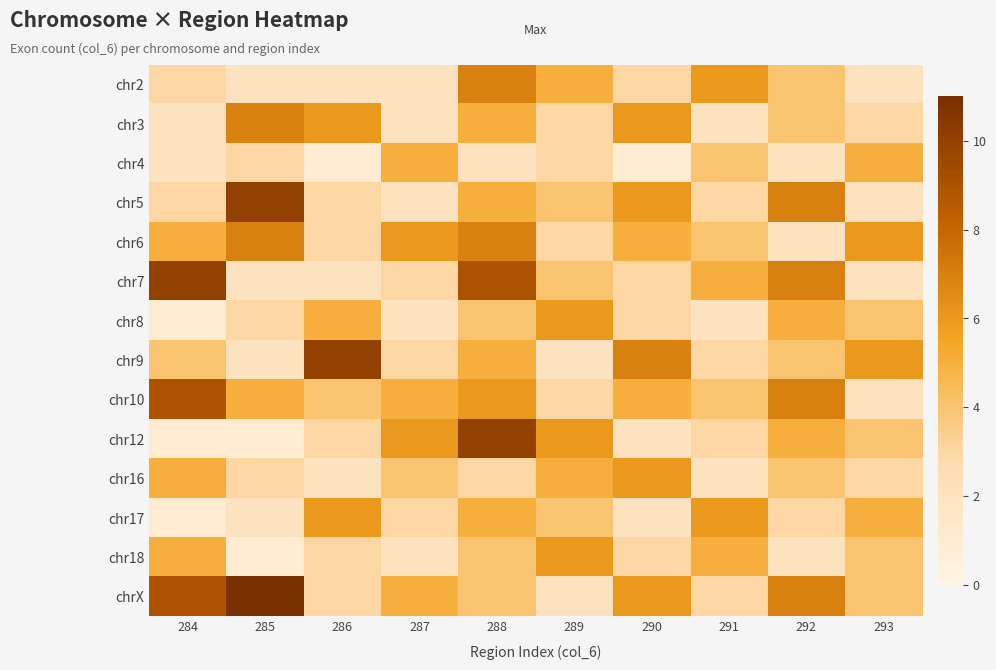

Which has a higher value, 290 or 284?

290